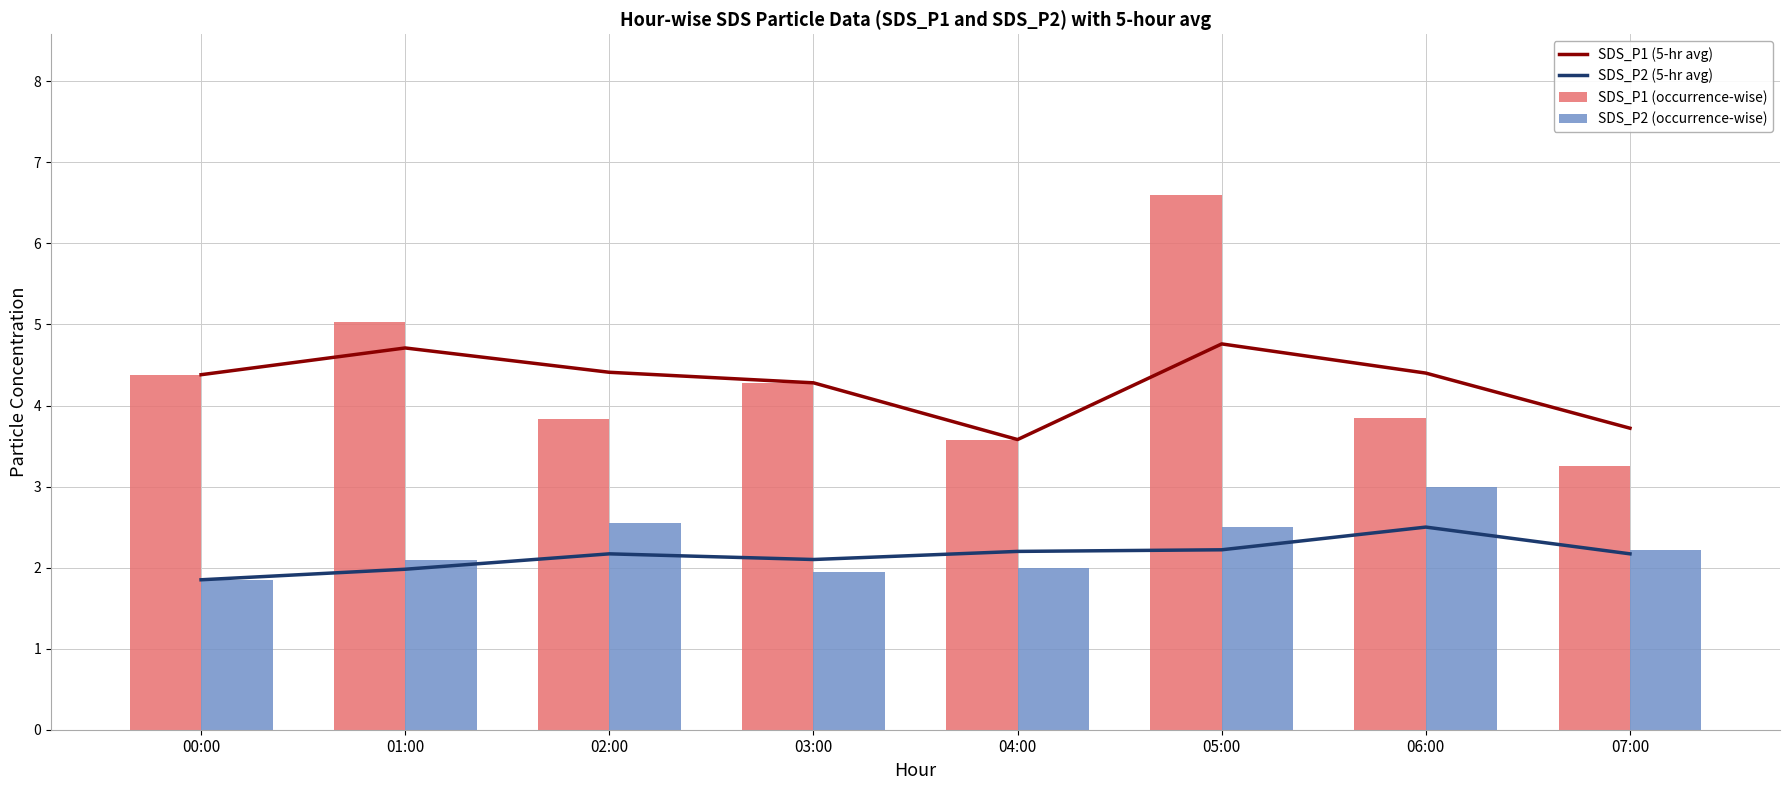

List the series in order of their peak value, highest first.

SDS_P1 (occurrence-wise), SDS_P1 (5-hr avg), SDS_P2 (occurrence-wise), SDS_P2 (5-hr avg)